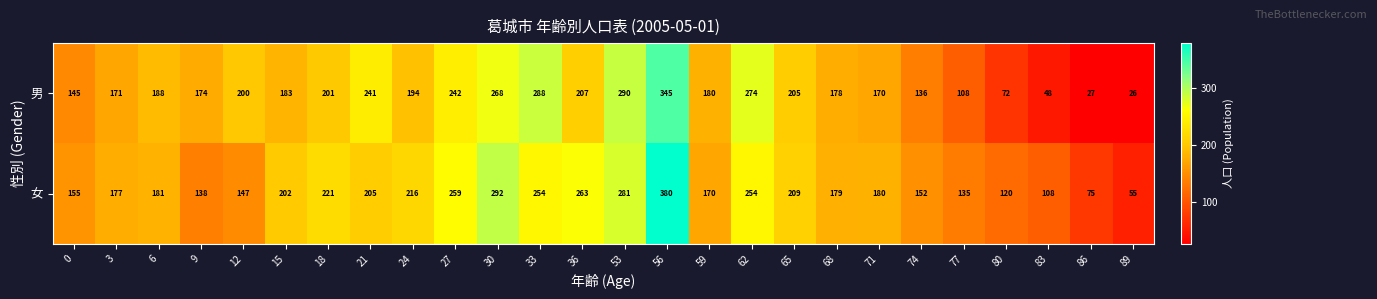

The 男 series shows 190 at 0. True or false?

False